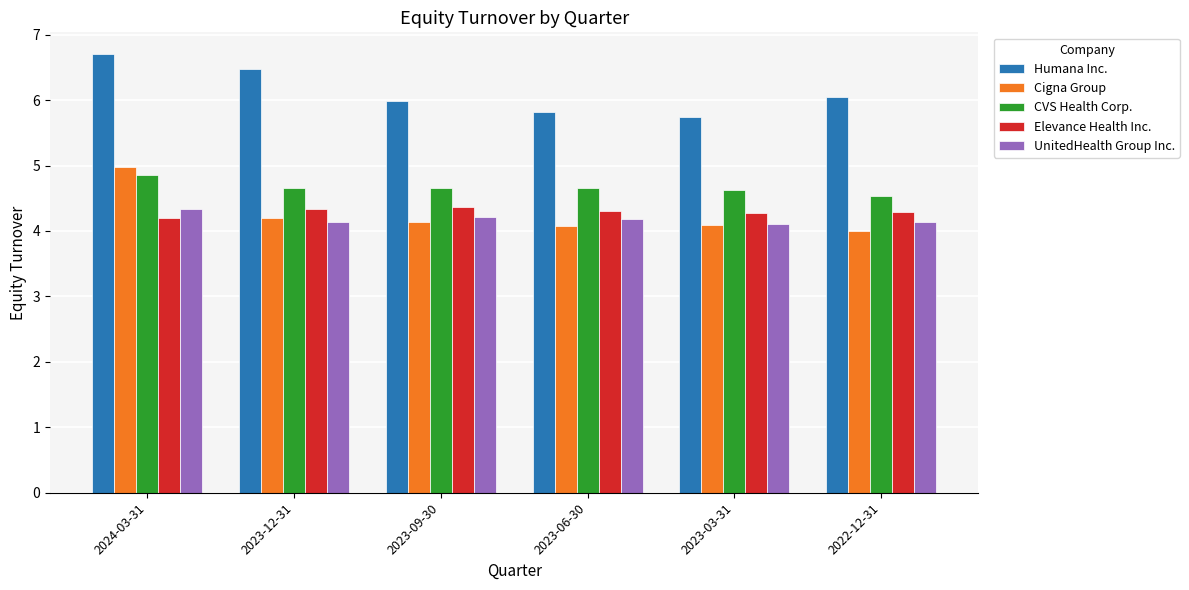

What is the label of the 6th bar from the left?

2022-12-31